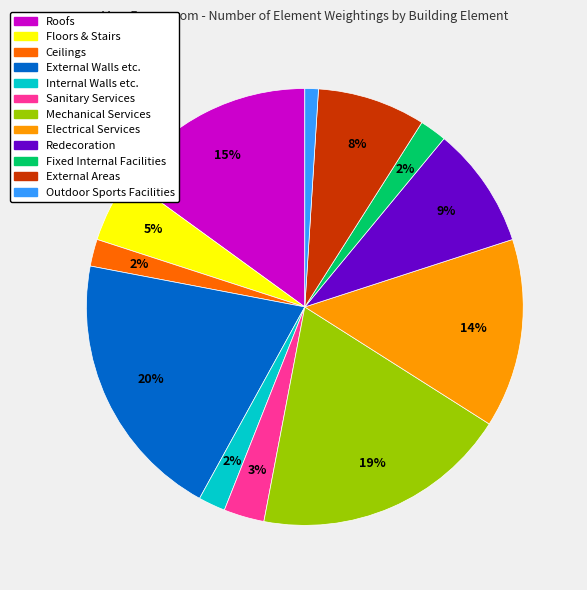

Is there a majority slice in this chart?

No